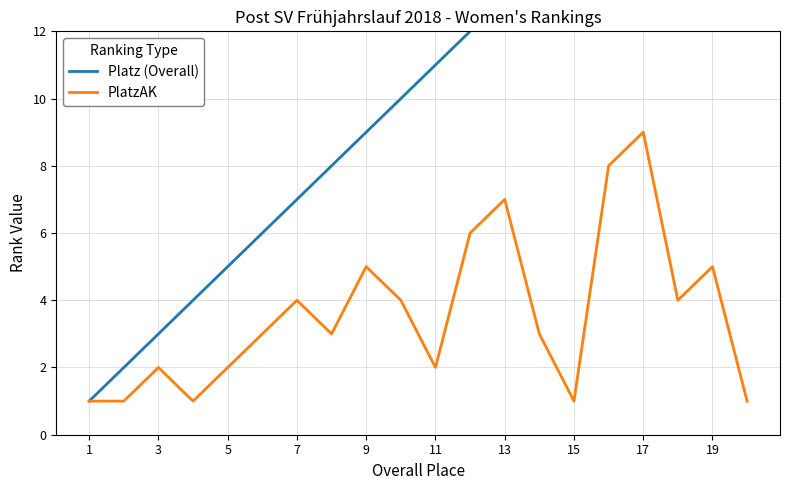

Reading left to right, extract all data points from this chart.

Platz (Overall): 1	2	3	4	5	6	7	8	9	10	11	12	13	14	15	16	17	18	19	20
PlatzAK: 1	1	2	1	2	3	4	3	5	4	2	6	7	3	1	8	9	4	5	1